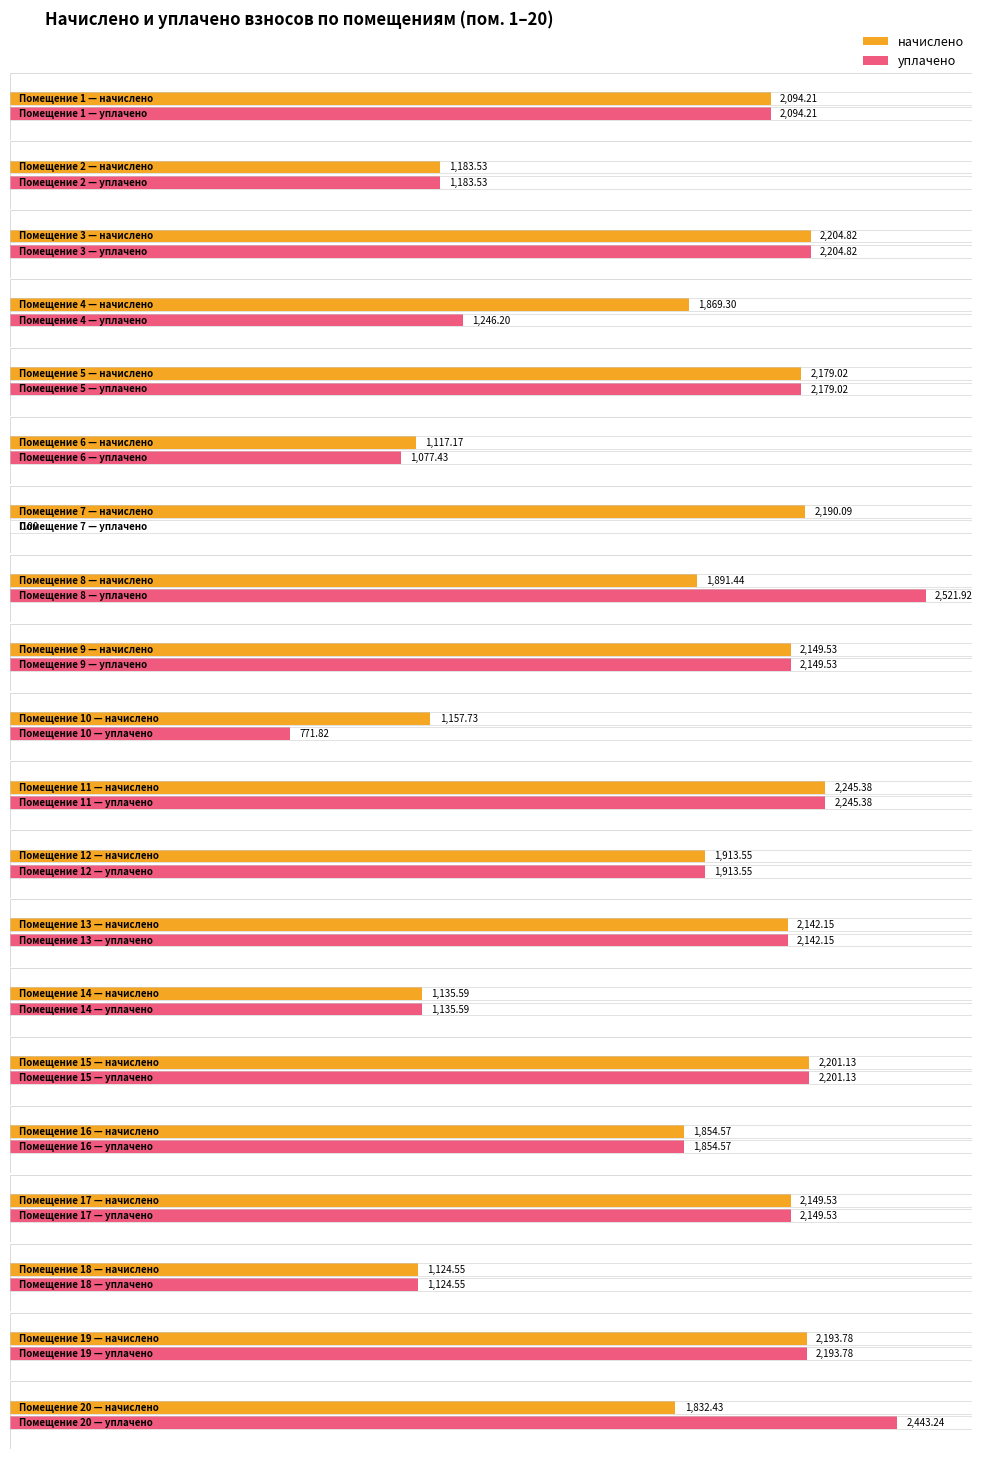

What is the value of the уплачено bar at the 13th from the left?

2142.2